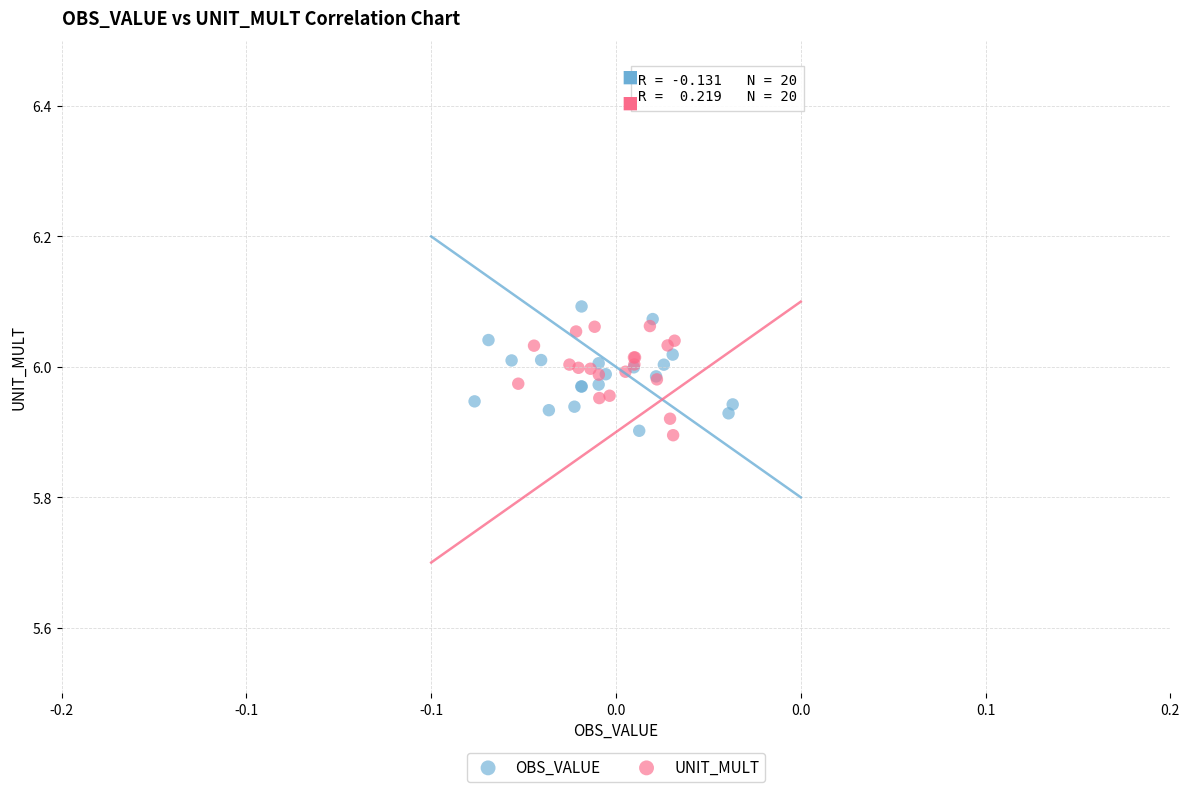

Which series contains the highest Y value?

OBS_VALUE